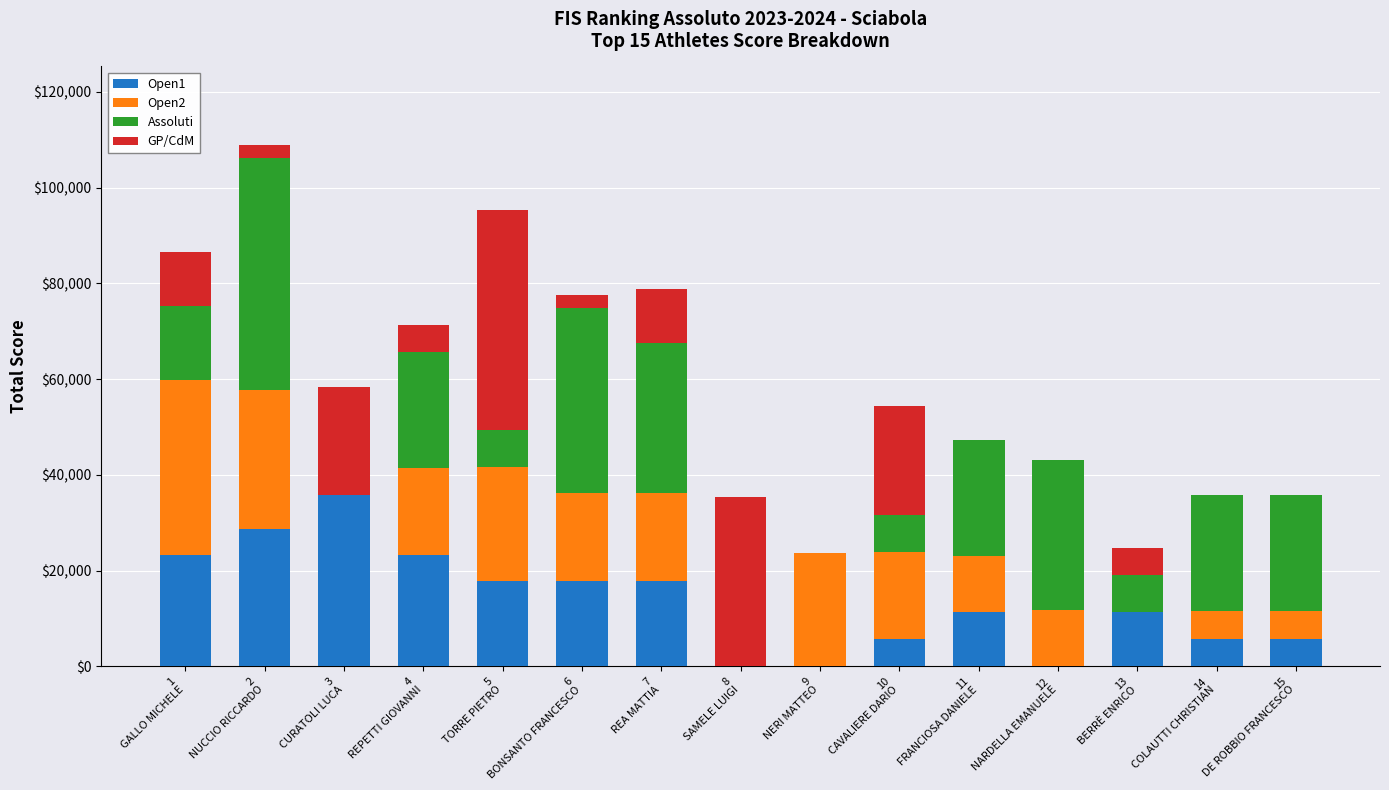

What is the maximum value for Open1?

35750.0